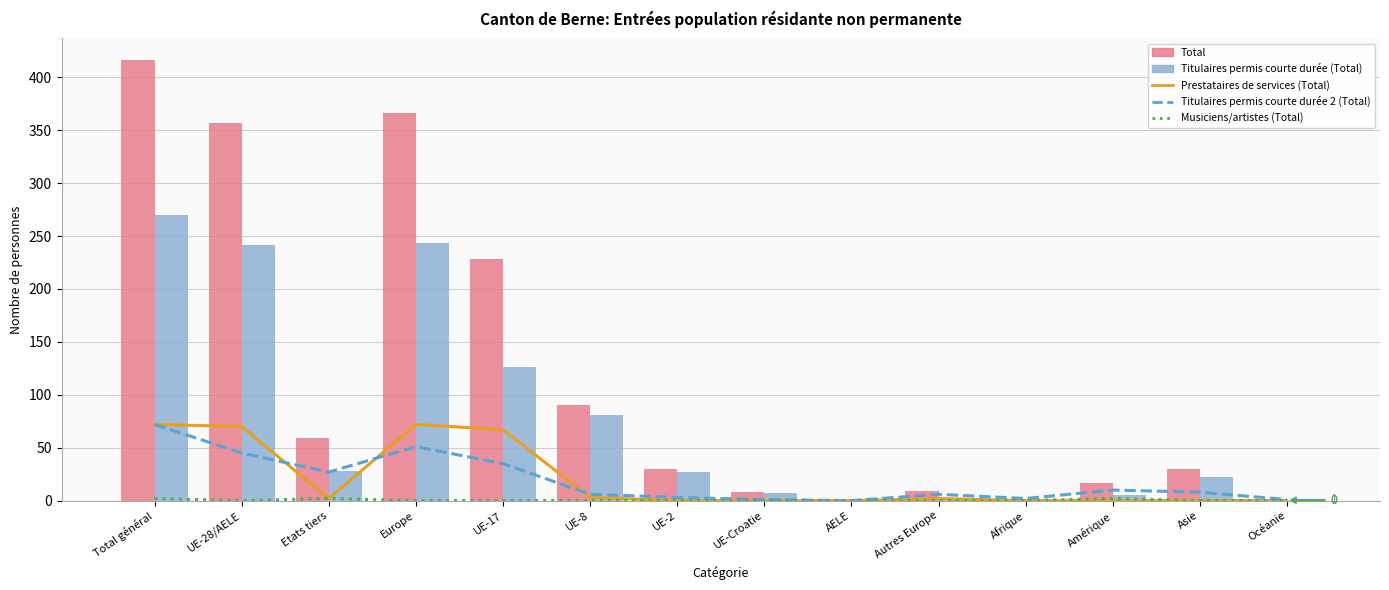

How many series are shown in this chart?

5